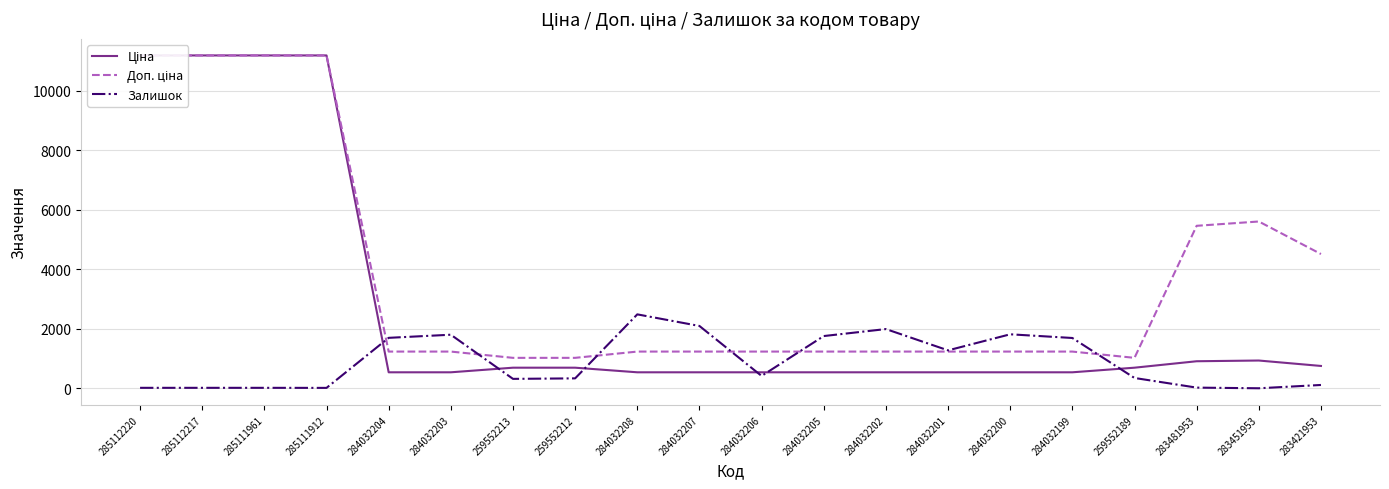

What is the label of the 16th point from the right?

284032204